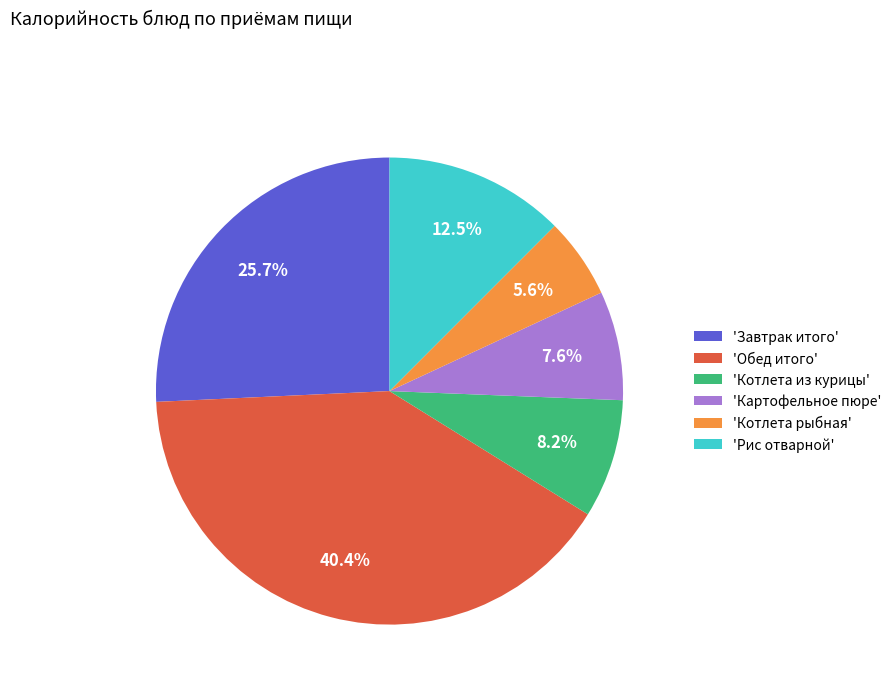

What percentage is NOT represented by 'Завтрак итого'?

74.3%